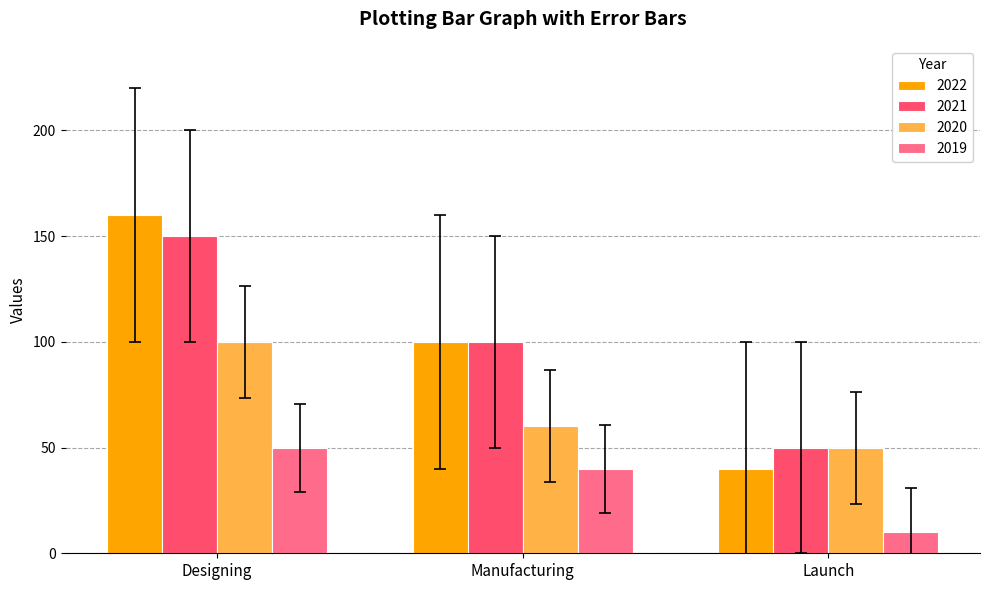

What are all the series names shown in the legend?

2022, 2021, 2020, 2019